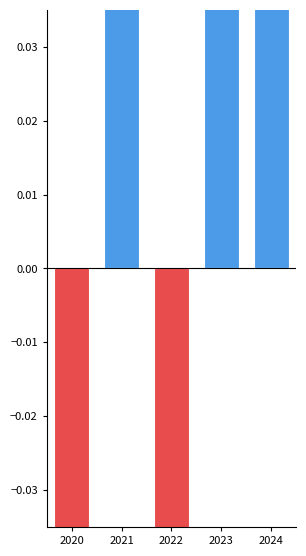

What is the difference between the maximum and minimum values?

0.3